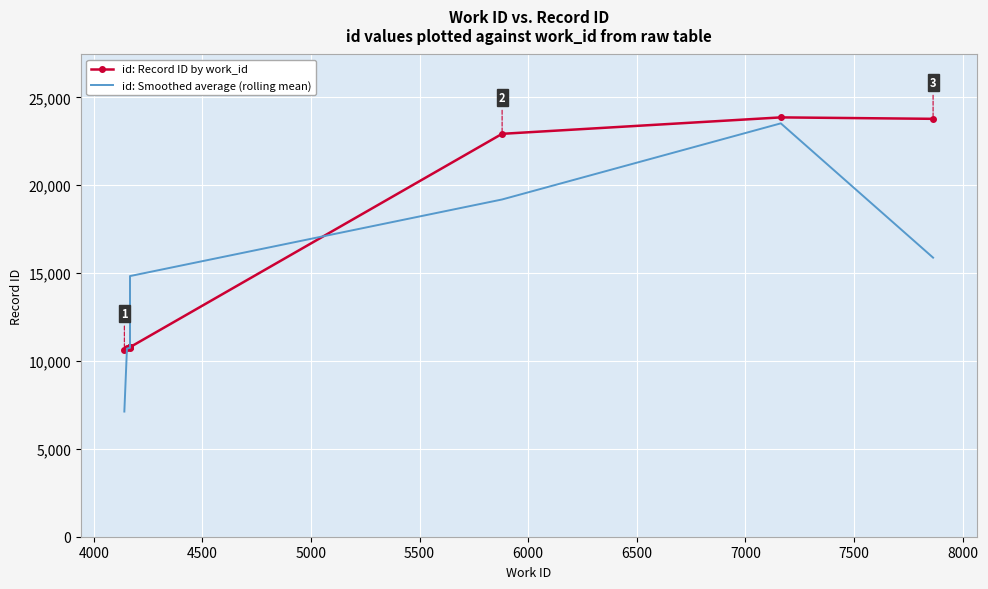

What are all the series names shown in the legend?

id: Record ID by work_id, id: Smoothed average (rolling mean)